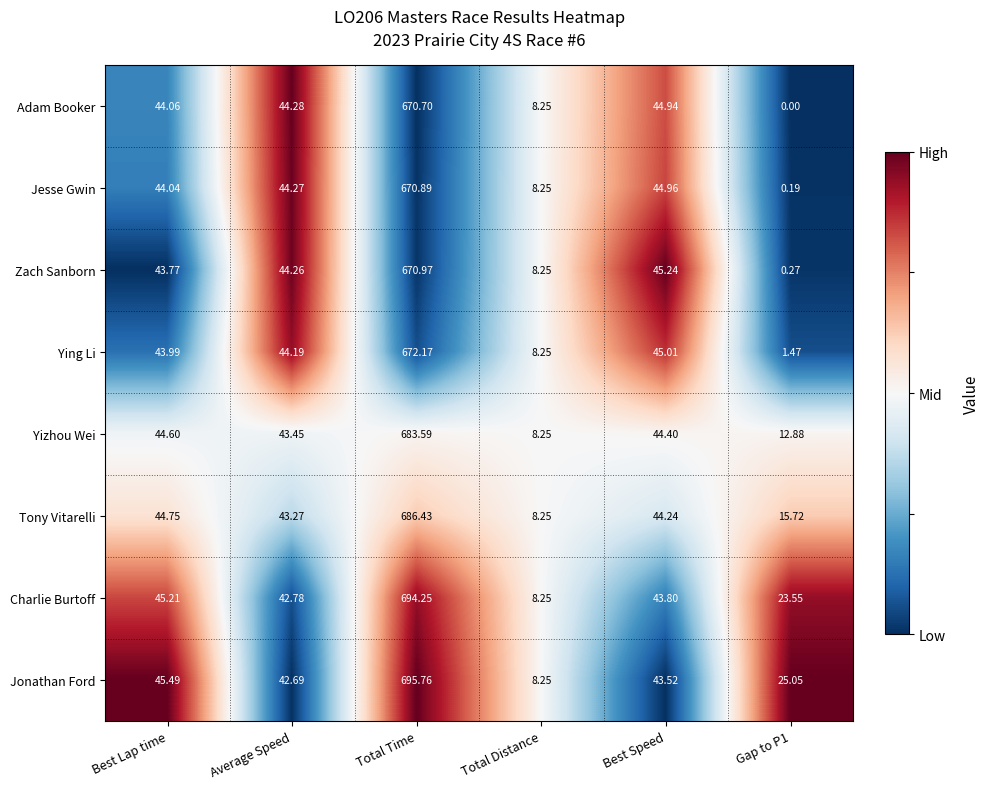

Between Best Lap time and Total Time, which series saw the biggest shift?

Jonathan Ford